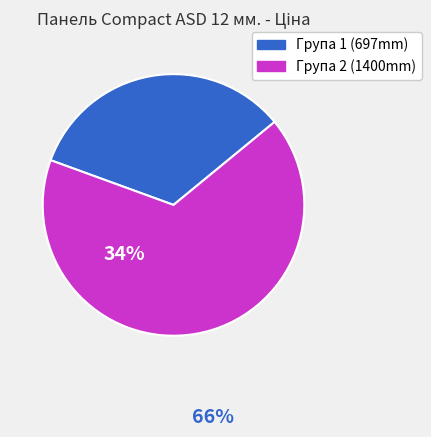

Count the number of slices in the pie.

2